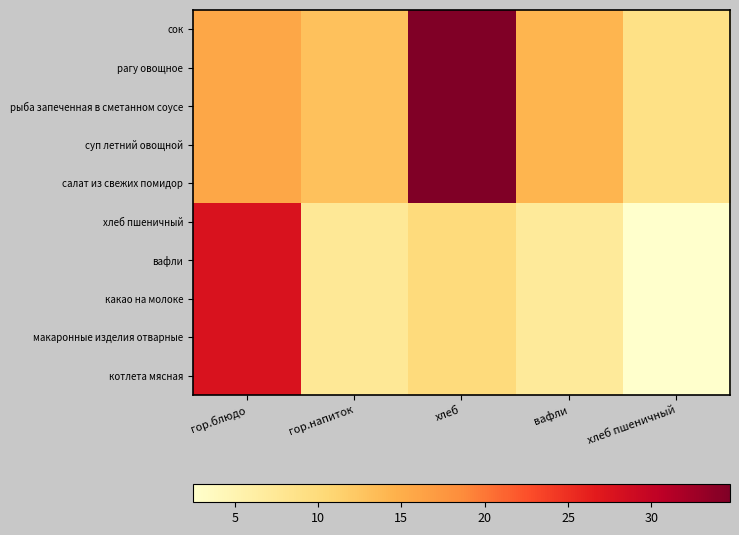

Which category has the highest value across all series?

хлеб